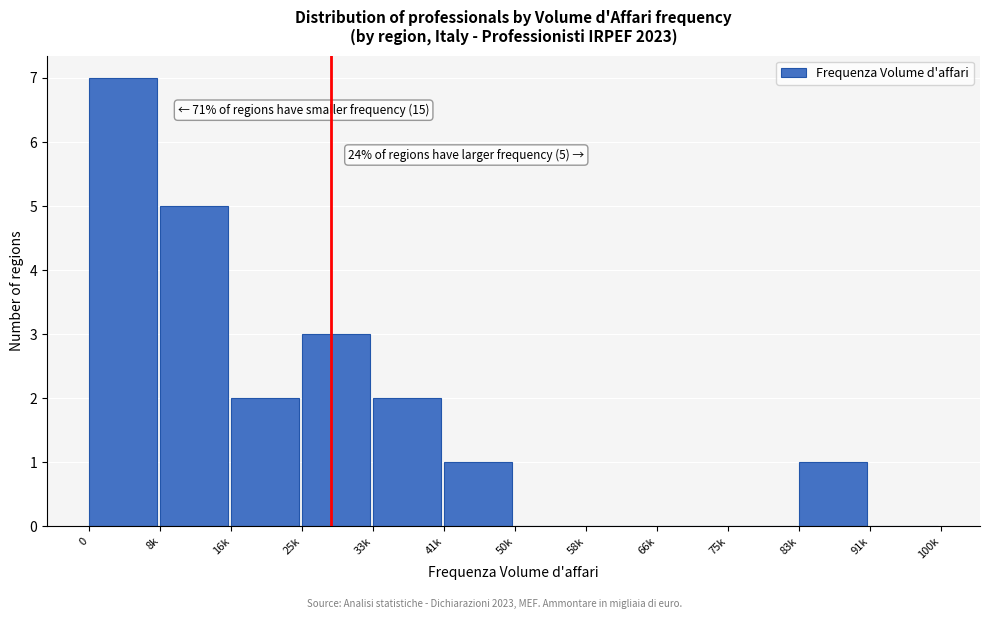

Reading left to right, what are all the values shown in this chart?

0=7	8k=5	16k=2	25k=3	33k=2	41k=1	50k=0	58k=0	66k=0	75k=0	83k=1	91k=0